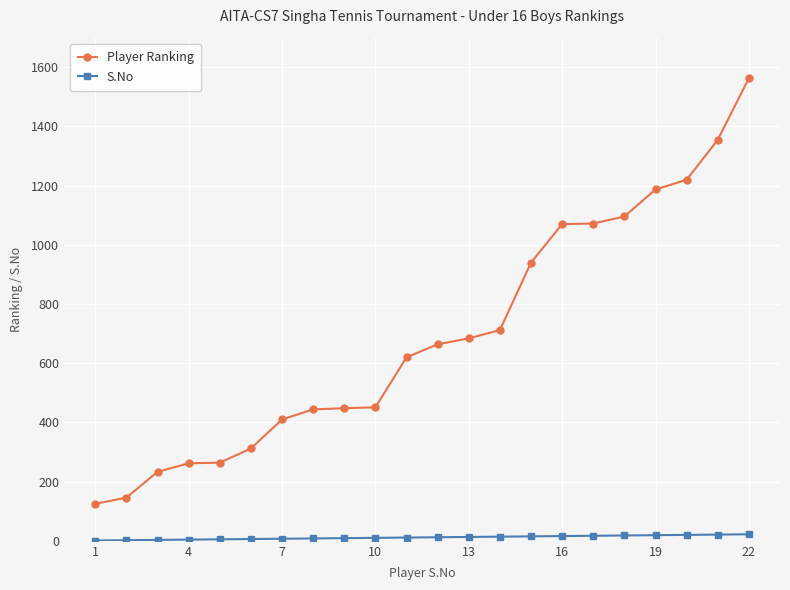

What is the maximum value for S.No?

22